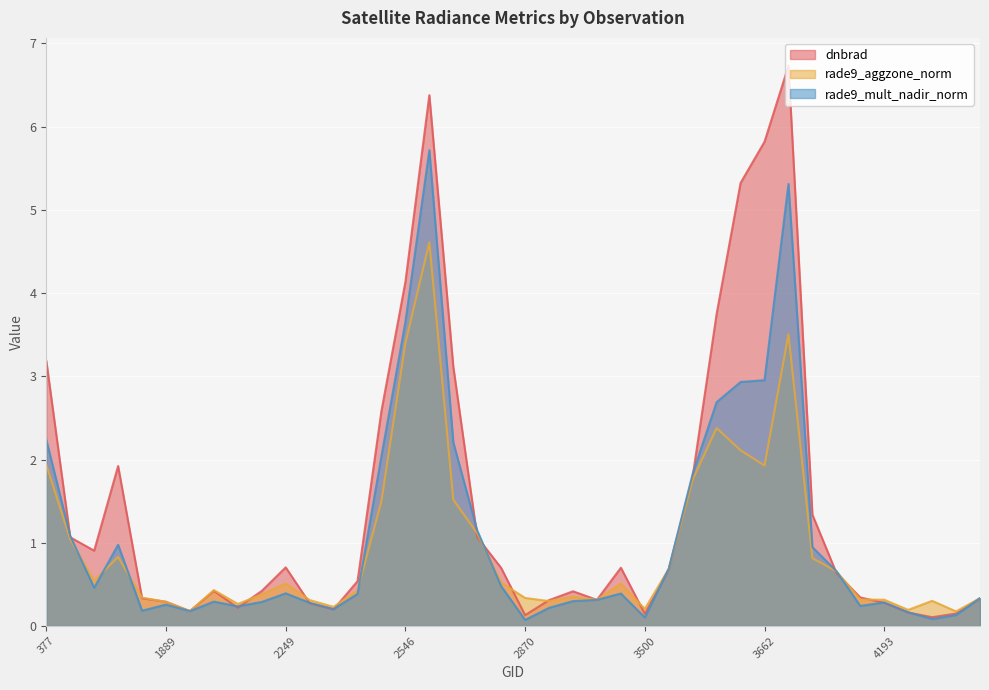

Read the rade9_aggzone_norm value at 2834.

0.5